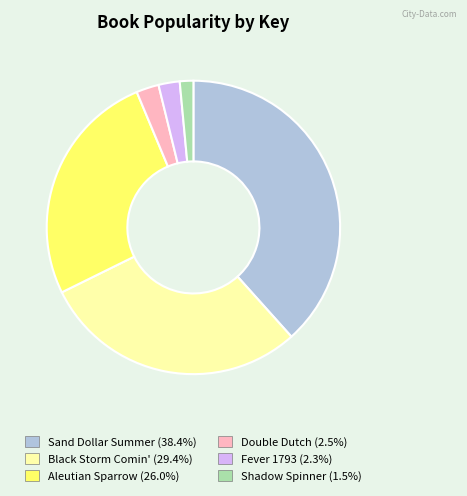

How many segments does this pie chart have?

6